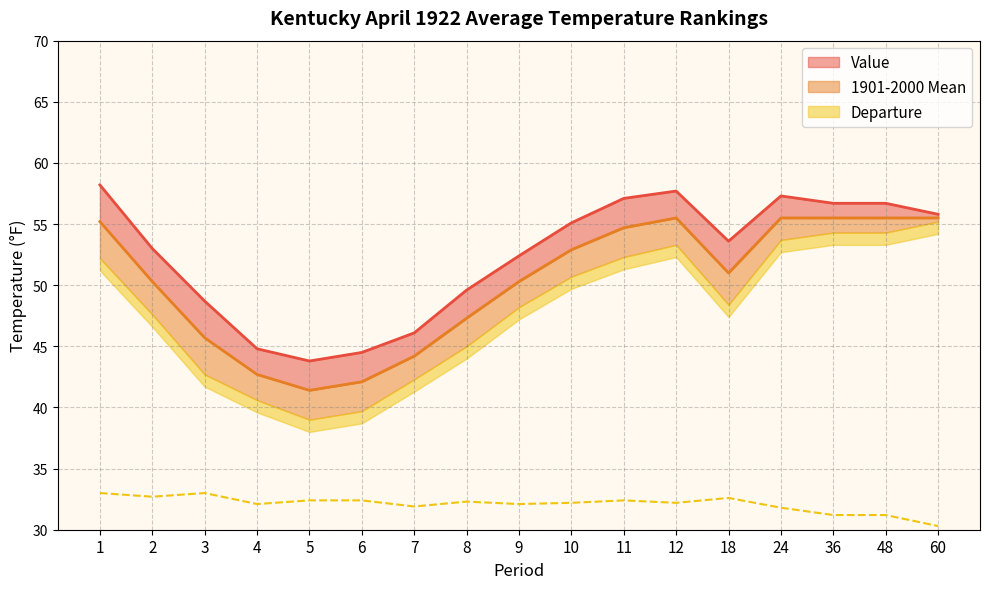

What is the value of the Value point at the 14th from the left?

57.3